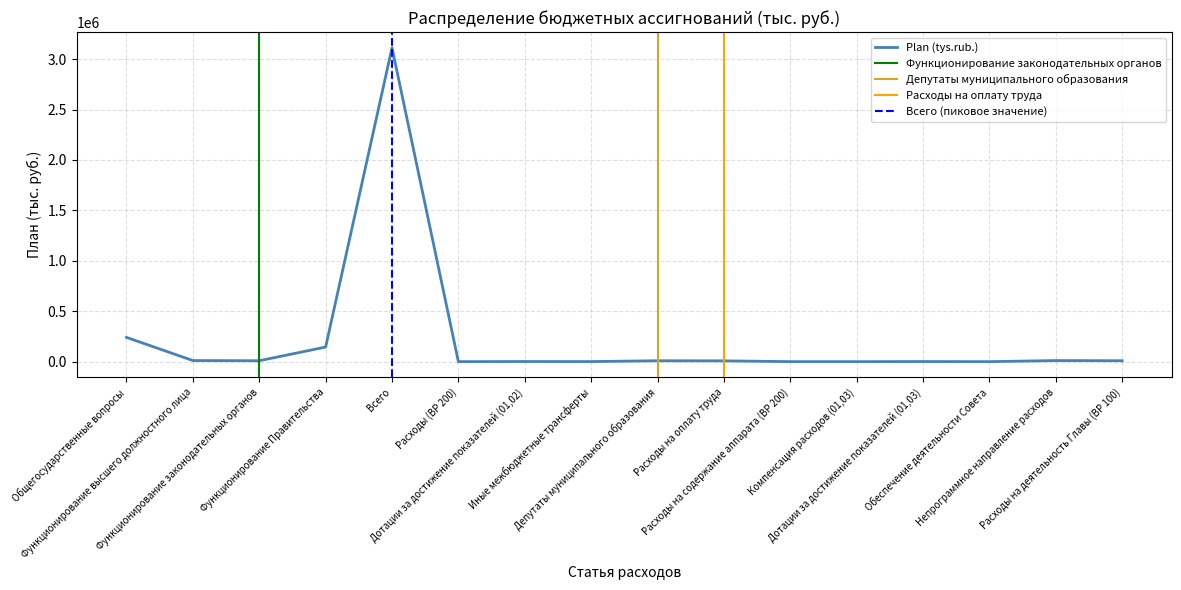

What is the difference between the second highest and second lowest values?

240391.3